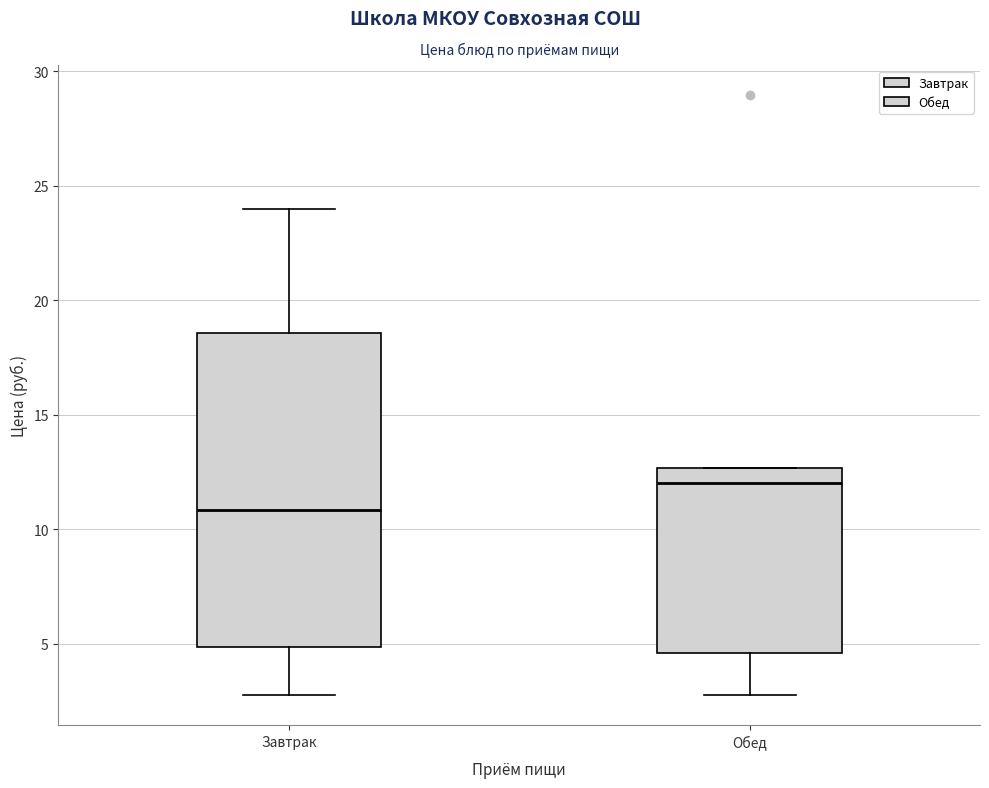

Reading left to right, transcribe this box plot: for each box, give where its median line is, the range the box spans, and where its two whiskers end, as read against the y-axis. The values are not printed on the chart, so give them approximately, as read against the axis.

Завтрак: median 11.0, box 5.0 to 18.5, whiskers 3.0 to 24.0
Обед: median 12.0, box 4.5 to 12.5, whiskers 3.0 to 12.5